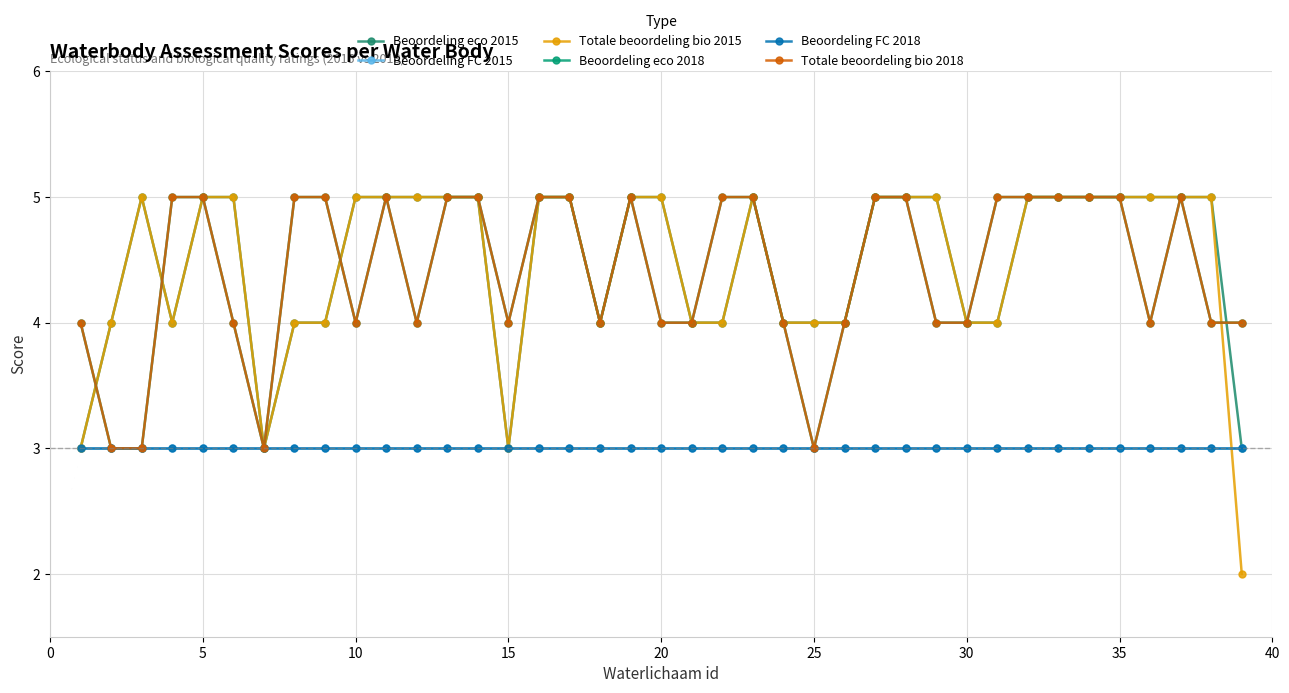

Rank the series by their maximum value, from highest to lowest.

Beoordeling eco 2015, Totale beoordeling bio 2015, Beoordeling eco 2018, Totale beoordeling bio 2018, Beoordeling FC 2015, Beoordeling FC 2018